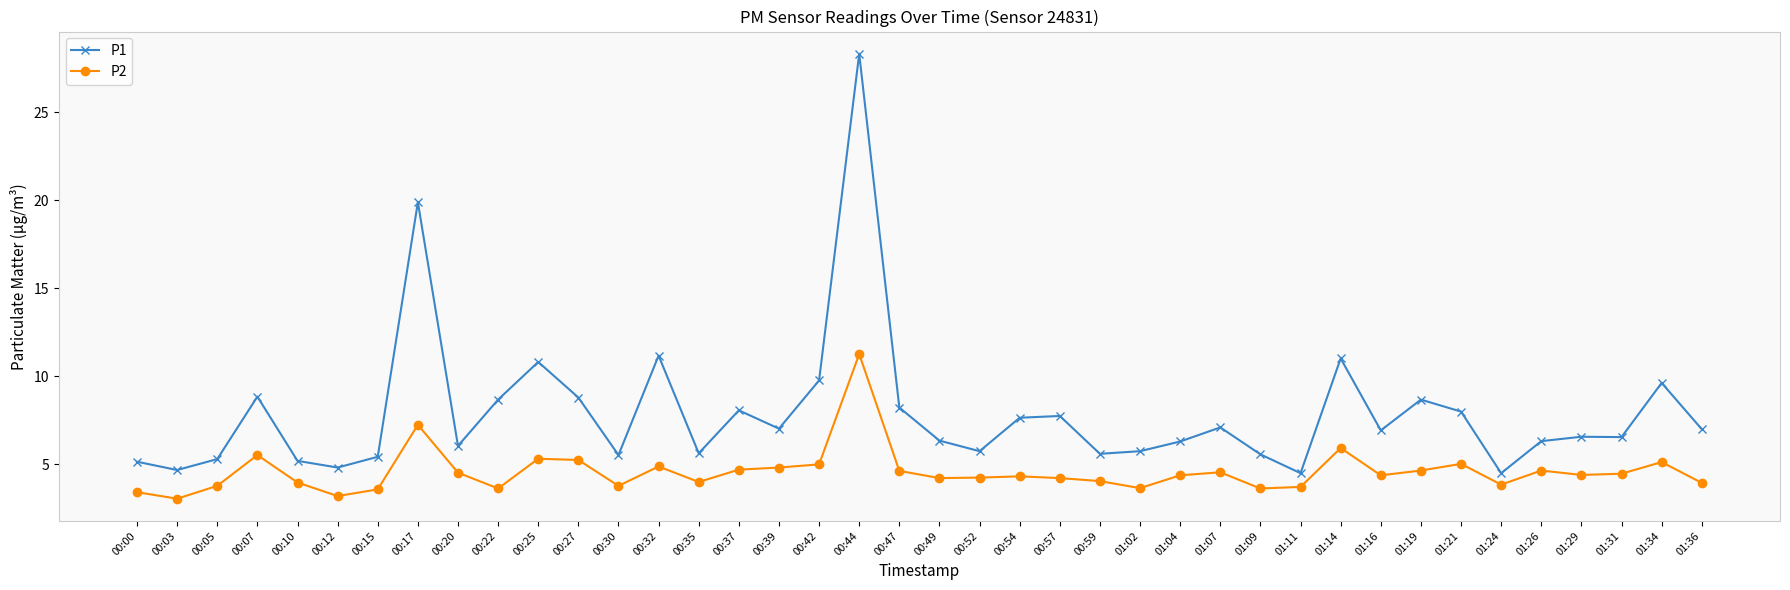

Which series has the widest spread of values?

P1